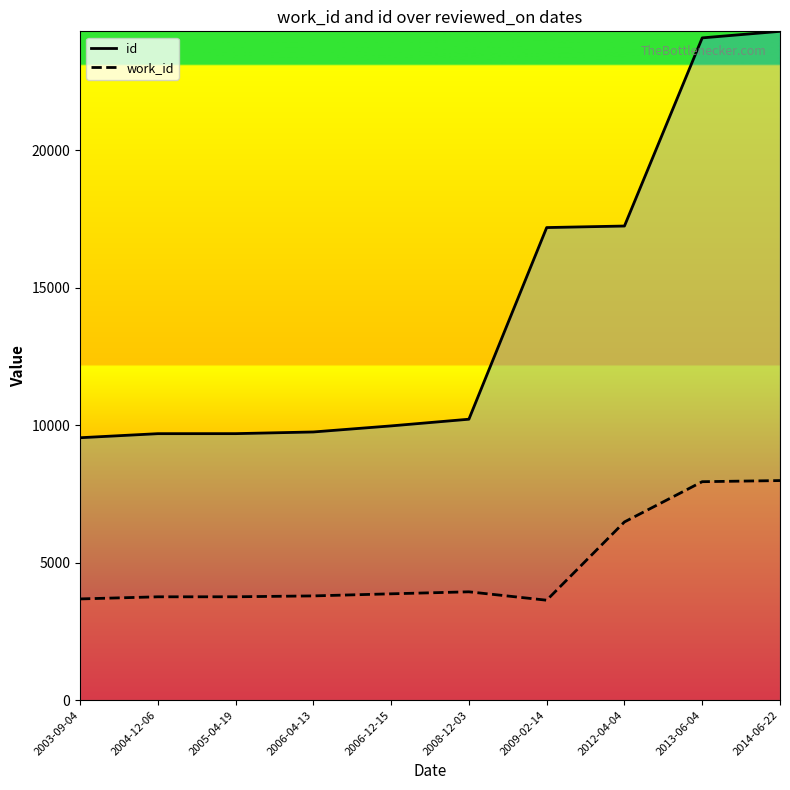

Rank the series by their maximum value, from lowest to highest.

work_id, id